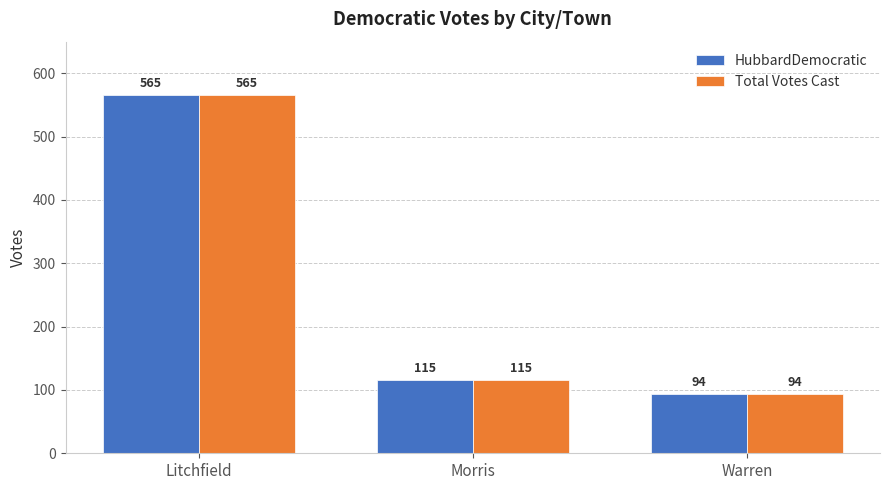

What is the difference between the maximum and minimum values in the Total Votes Cast series?

471